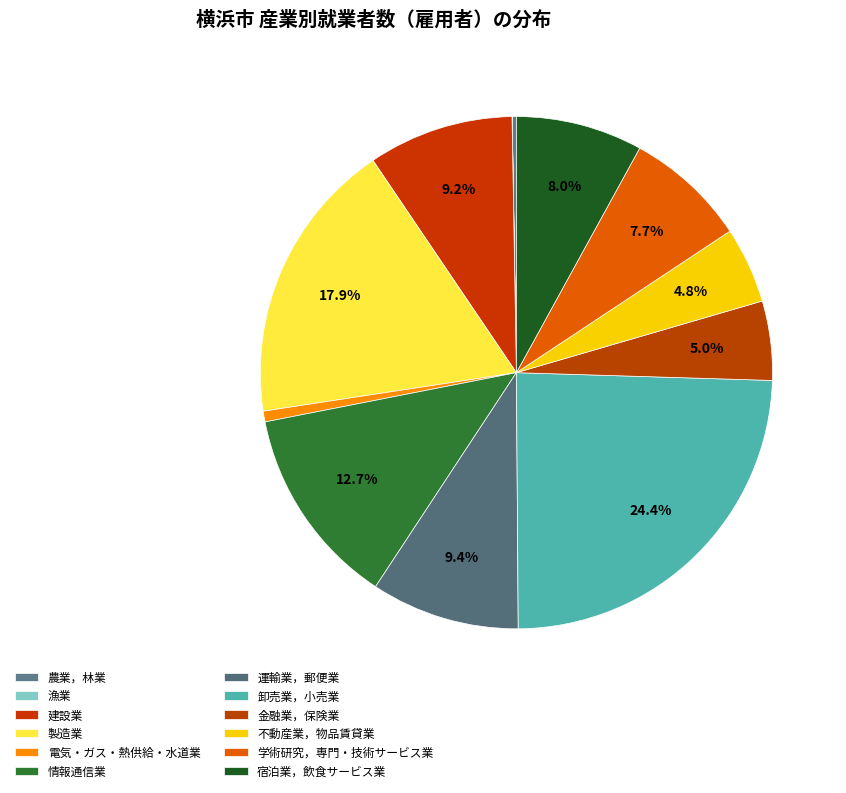

Is it true that 運輸業，郵便業 is 9% of the pie?

True